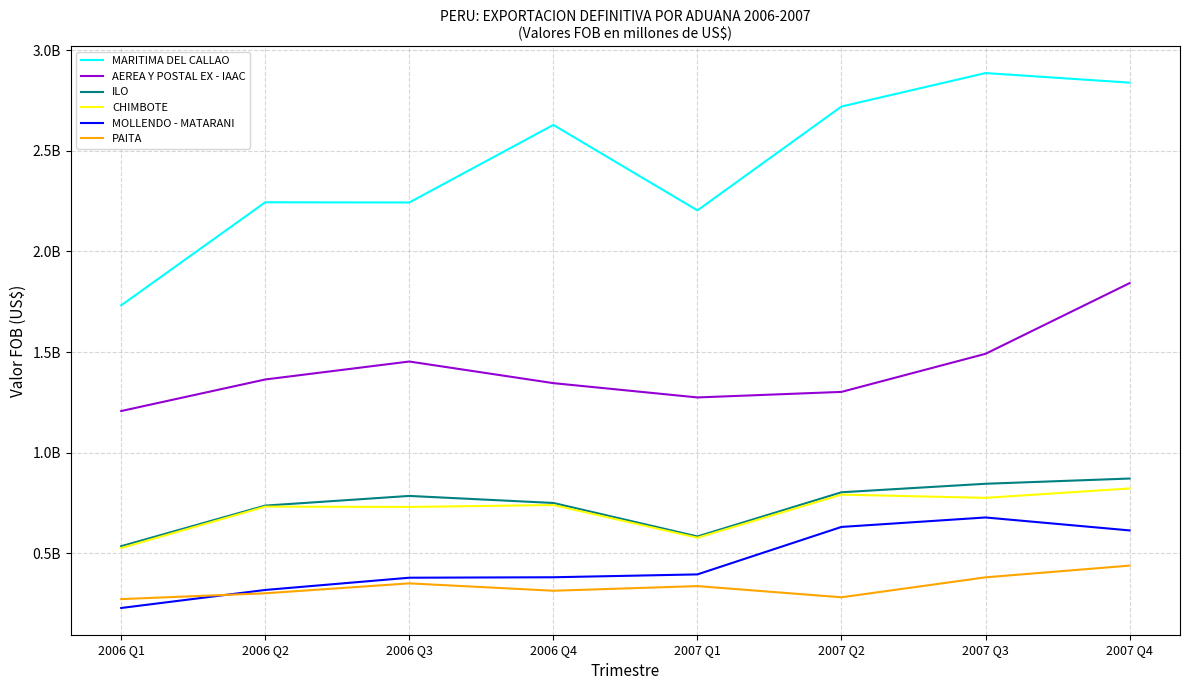

Where is the first local minimum for MARITIMA DEL CALLAO?

2006 Q3